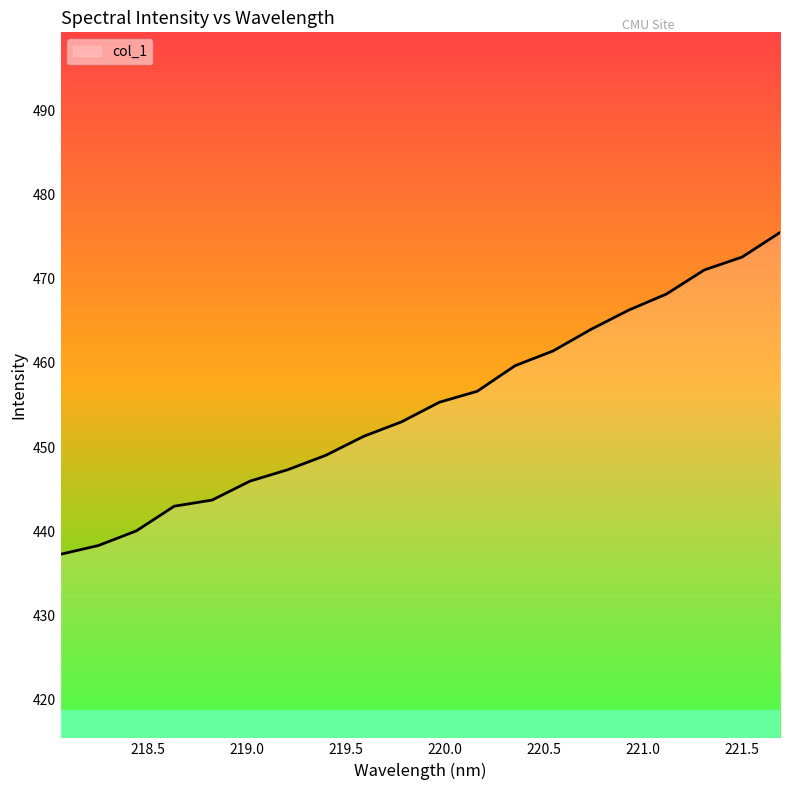

What is the difference between the maximum and second lowest values?

37.2